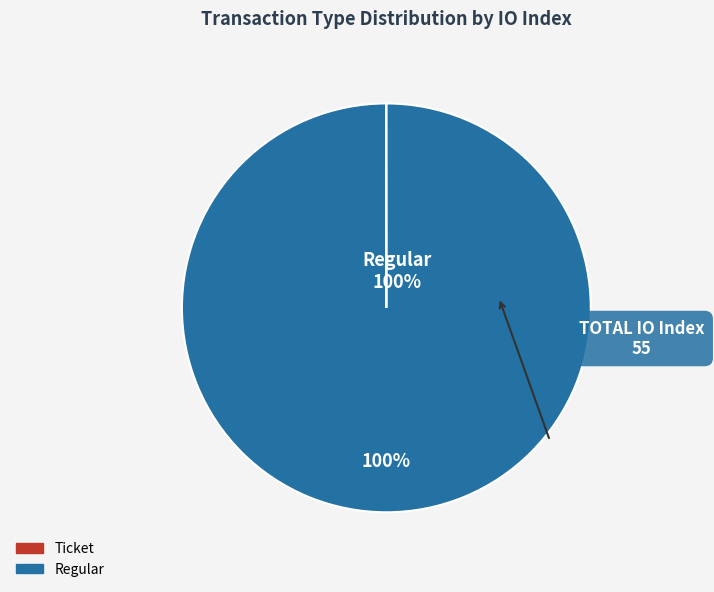

How many segments does this pie chart have?

2